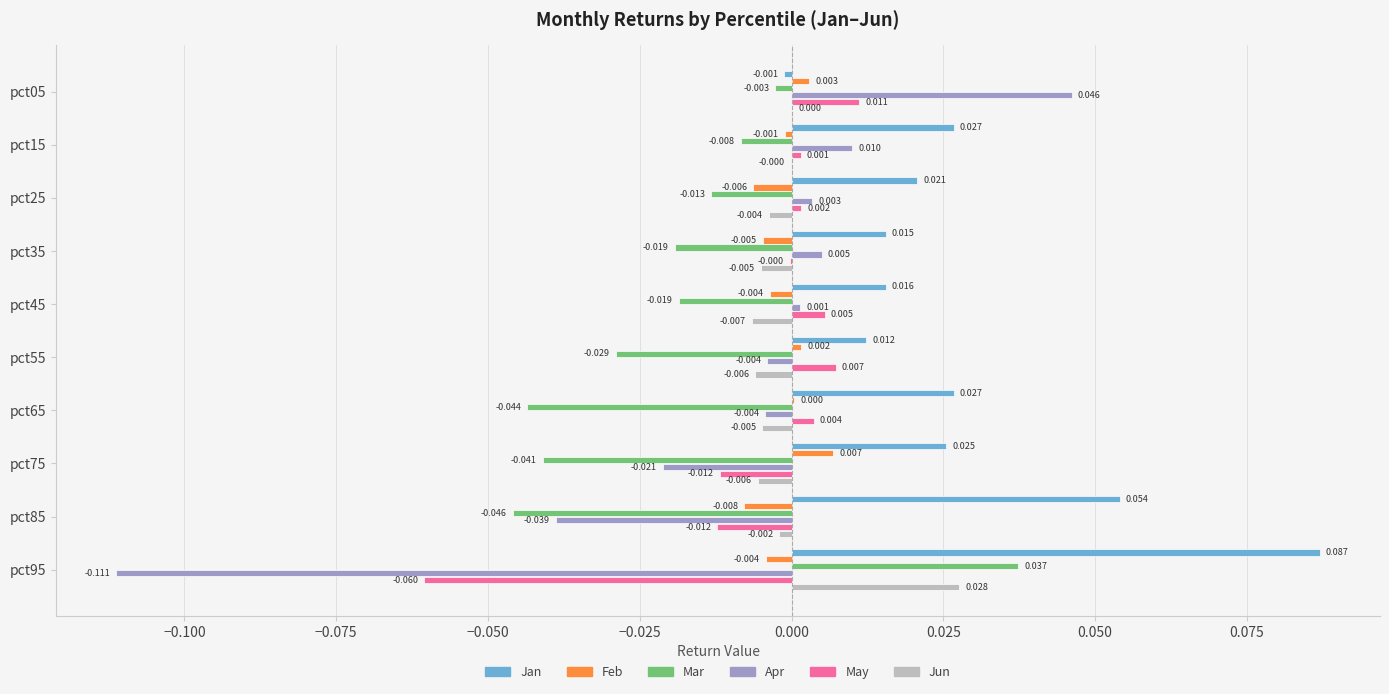

How many values in the May series exceed 0?

6